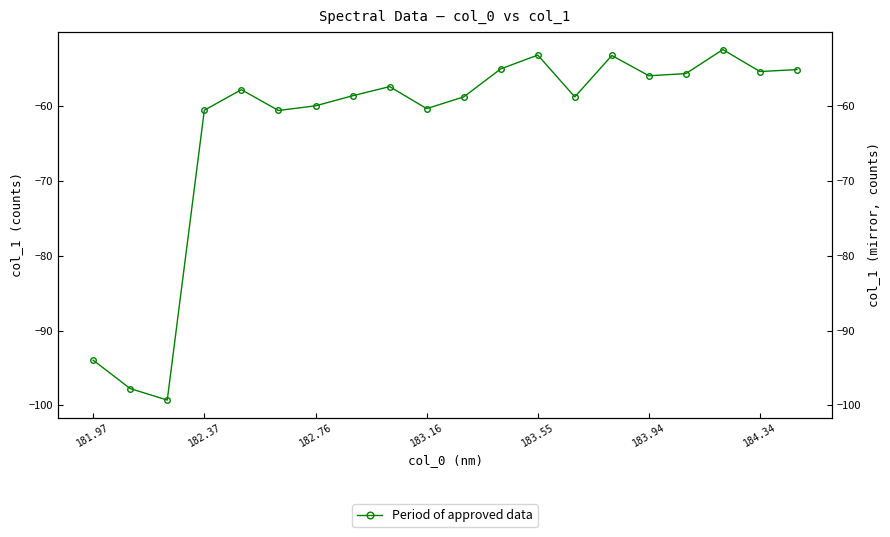

What is the maximum value shown in the chart?

-52.4